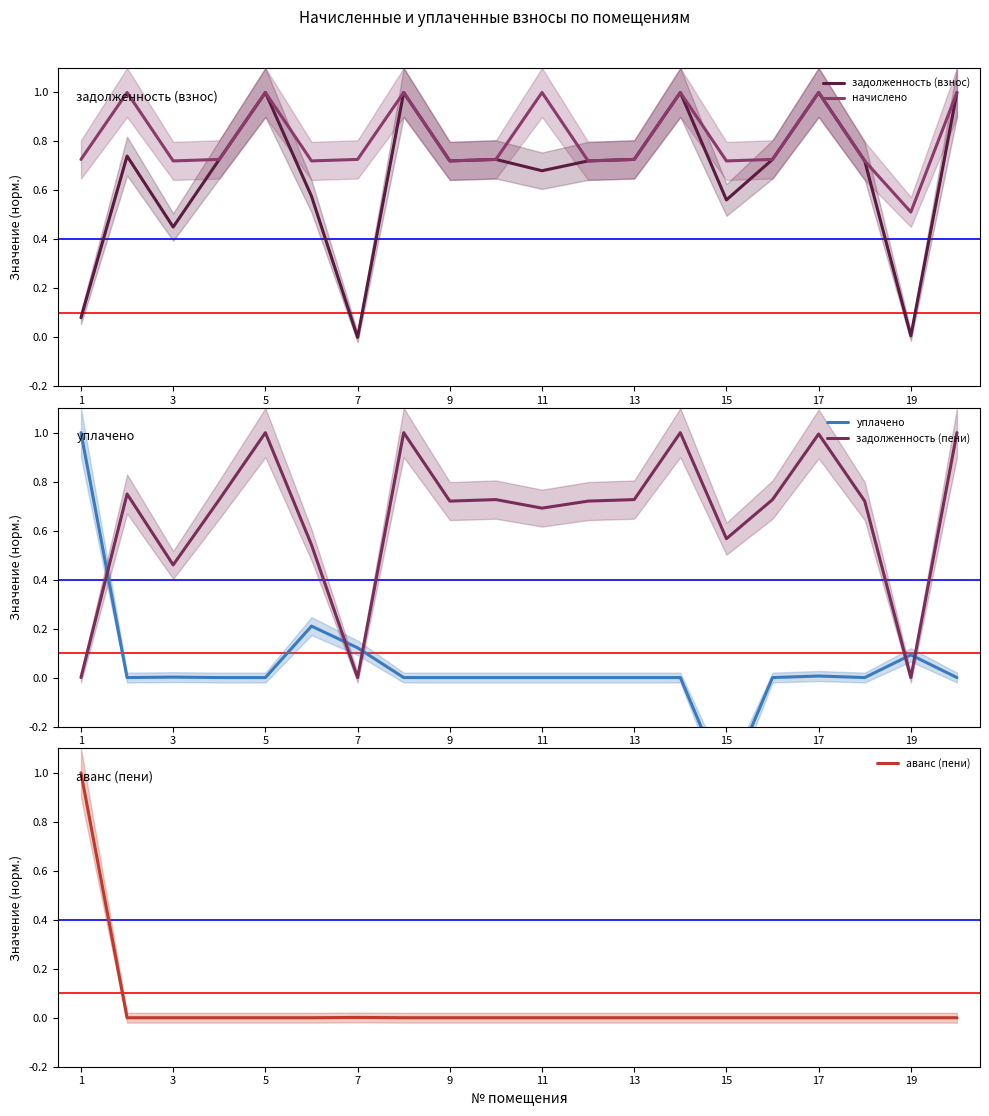

Where does the уплачено series first go above 0?

1